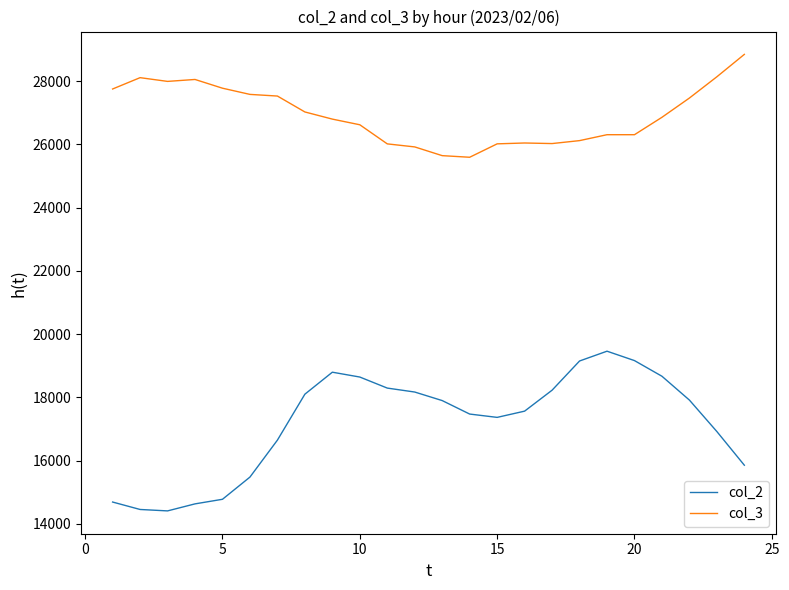

Which series has the largest total across all categories?

col_3